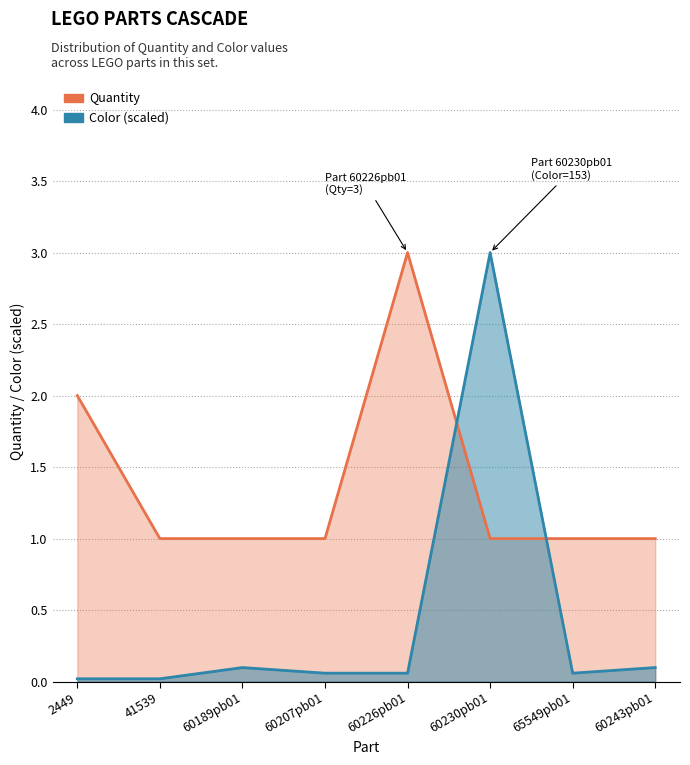

Reading left to right, what are all the values shown in this chart?

Quantity: 2449=2.0	41539=1.0	60189pb01=1.0	60207pb01=1.0	60226pb01=3.0	60230pb01=1.0	65549pb01=1.0	60243pb01=1.0
Color (scaled): 2449=0.0	41539=0.0	60189pb01=0.1	60207pb01=0.1	60226pb01=0.1	60230pb01=3.0	65549pb01=0.1	60243pb01=0.1